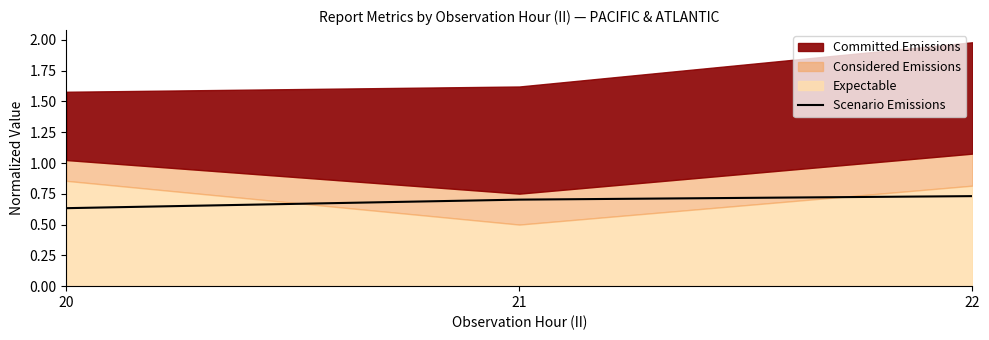

Rank the categories by value from highest to lowest.

22, 21, 20